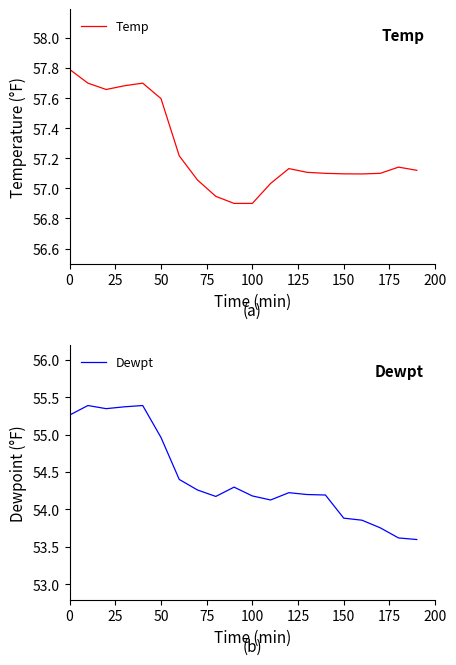

True or false: Temp and Dewpt cross at least once.

False